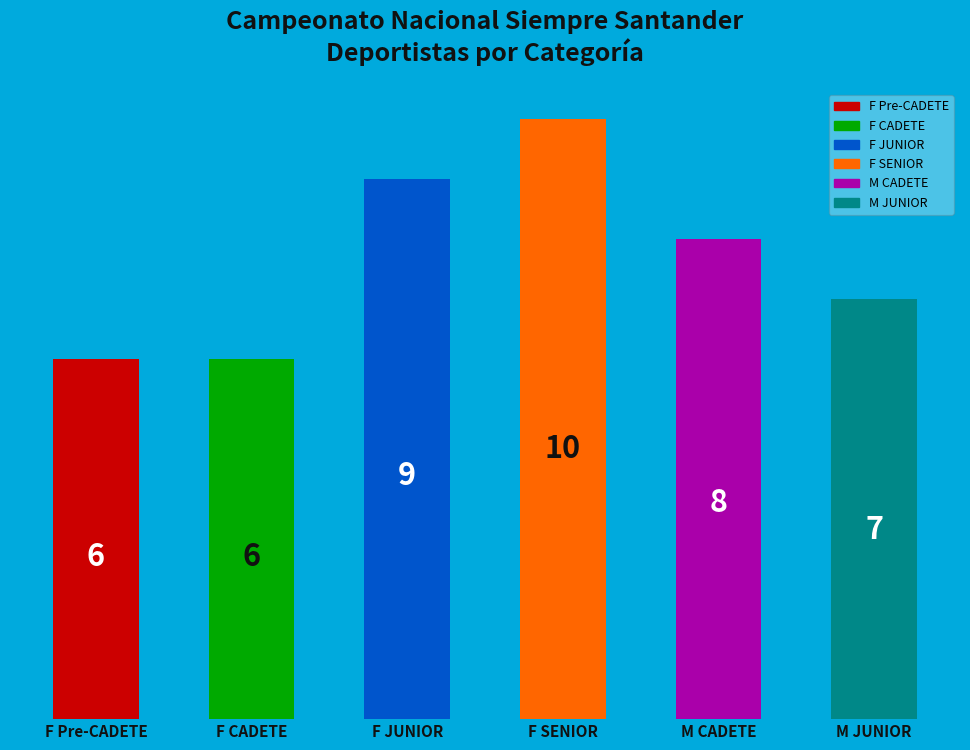

How many values are between 6 and 9?

5